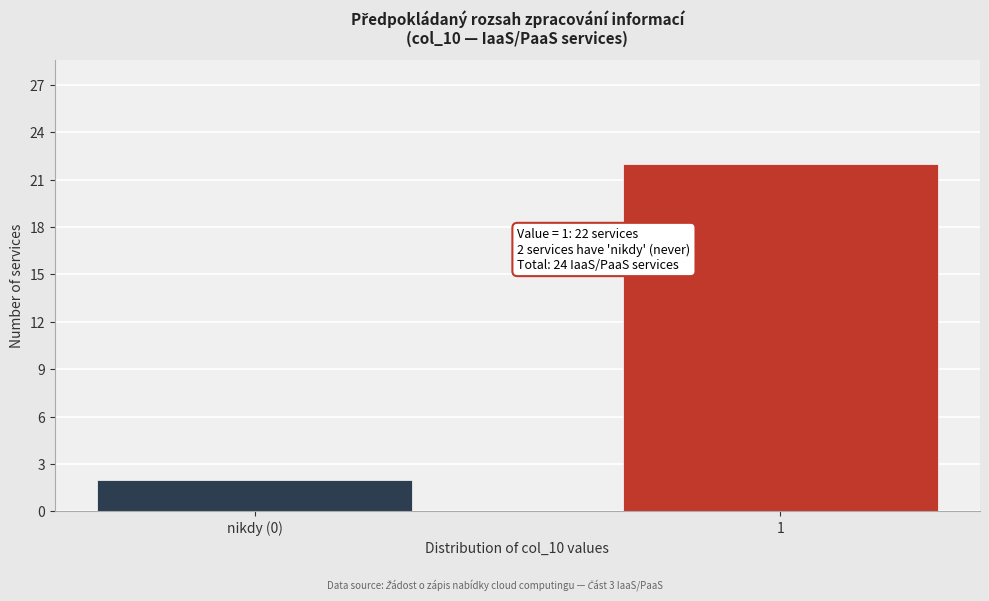

Reading left to right, what are all the values shown in this chart?

nikdy (0)=2	1=22